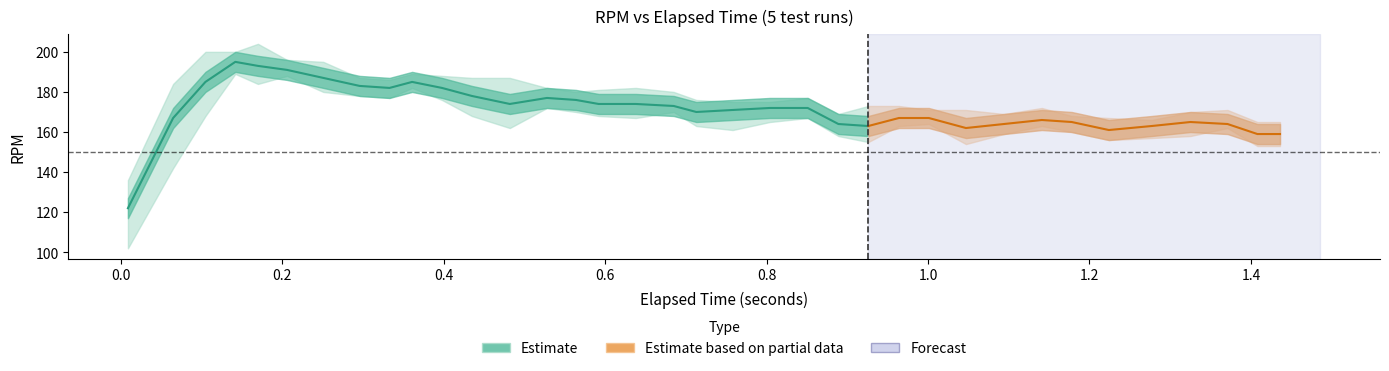

Is the value of run1_rpm at 0.685 greater than the value of run3_rpm at 0.142?

No